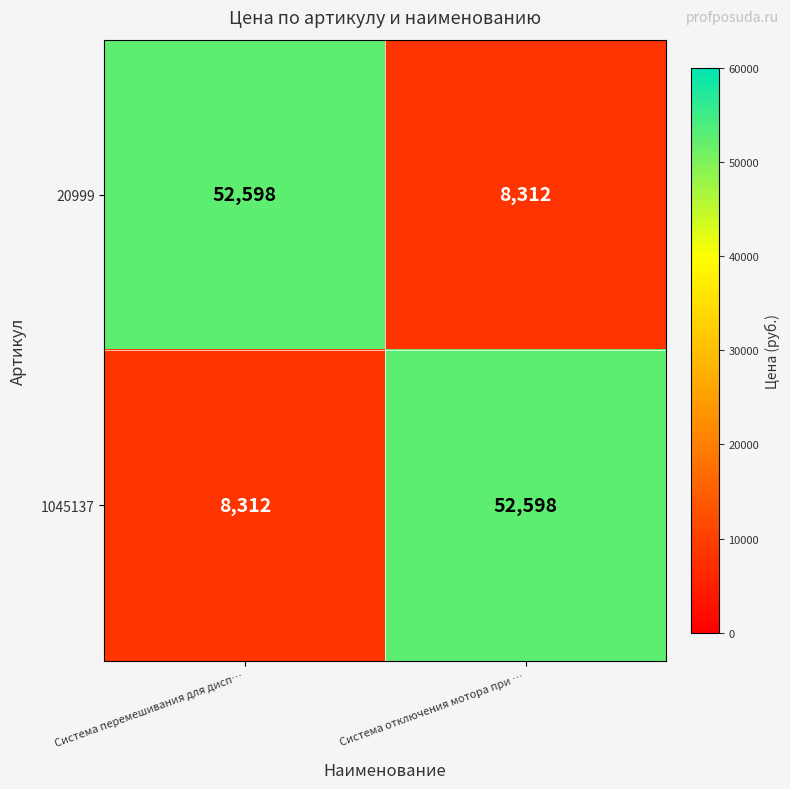

Reading left to right, transcribe all the data shown in this chart.

20999: Система перемешивания для дисп…=52598	Система отключения мотора при …=8312
1045137: Система перемешивания для дисп…=8312	Система отключения мотора при …=52598